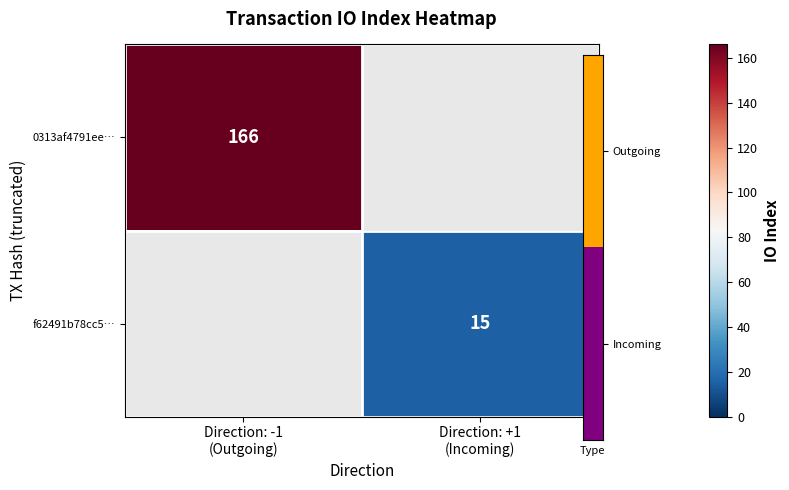

The 0313af4791ee… series shows 0 at Direction: +1 (Incoming). True or false?

True